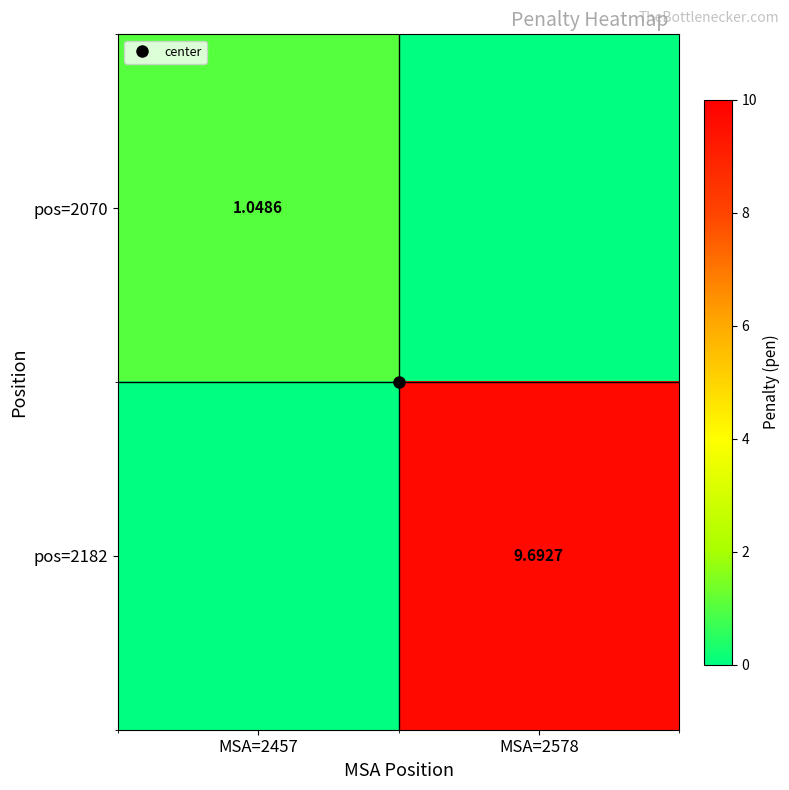

True or false: pos=2070 has a value of 0.7 at MSA=2578.

False